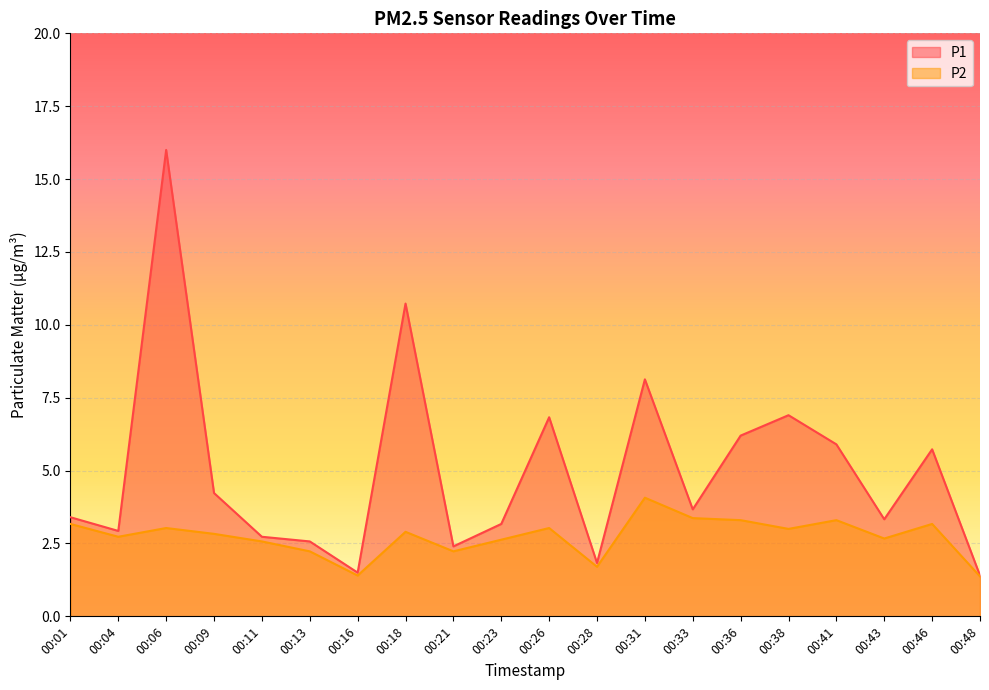

What value does the P2 series have at 00:36?

3.3